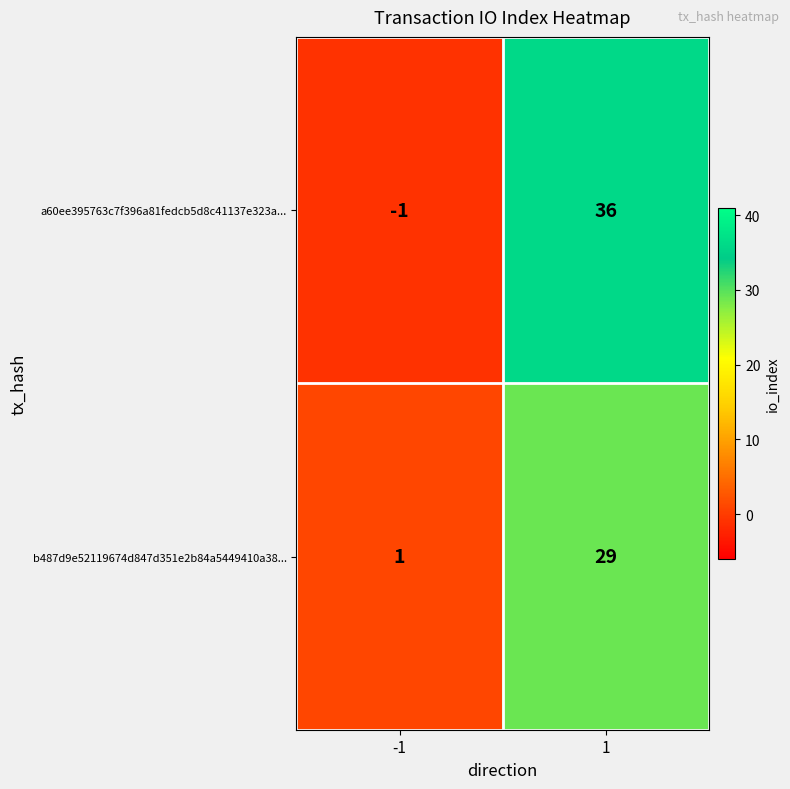

Count the number of data series in this chart.

2